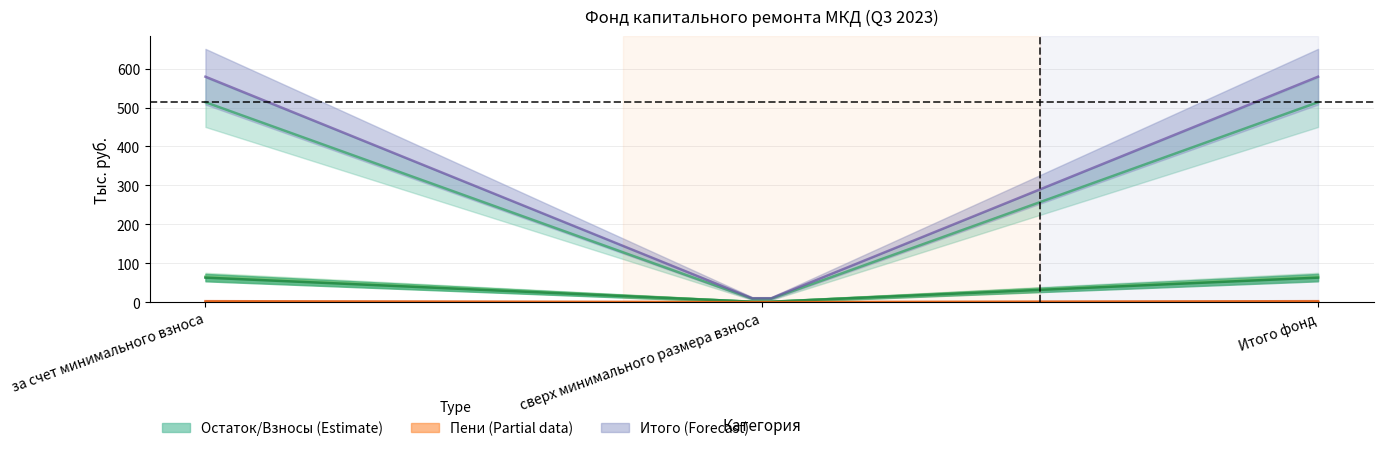

What is the difference between the highest and lowest values at Итого фонд?

579.3